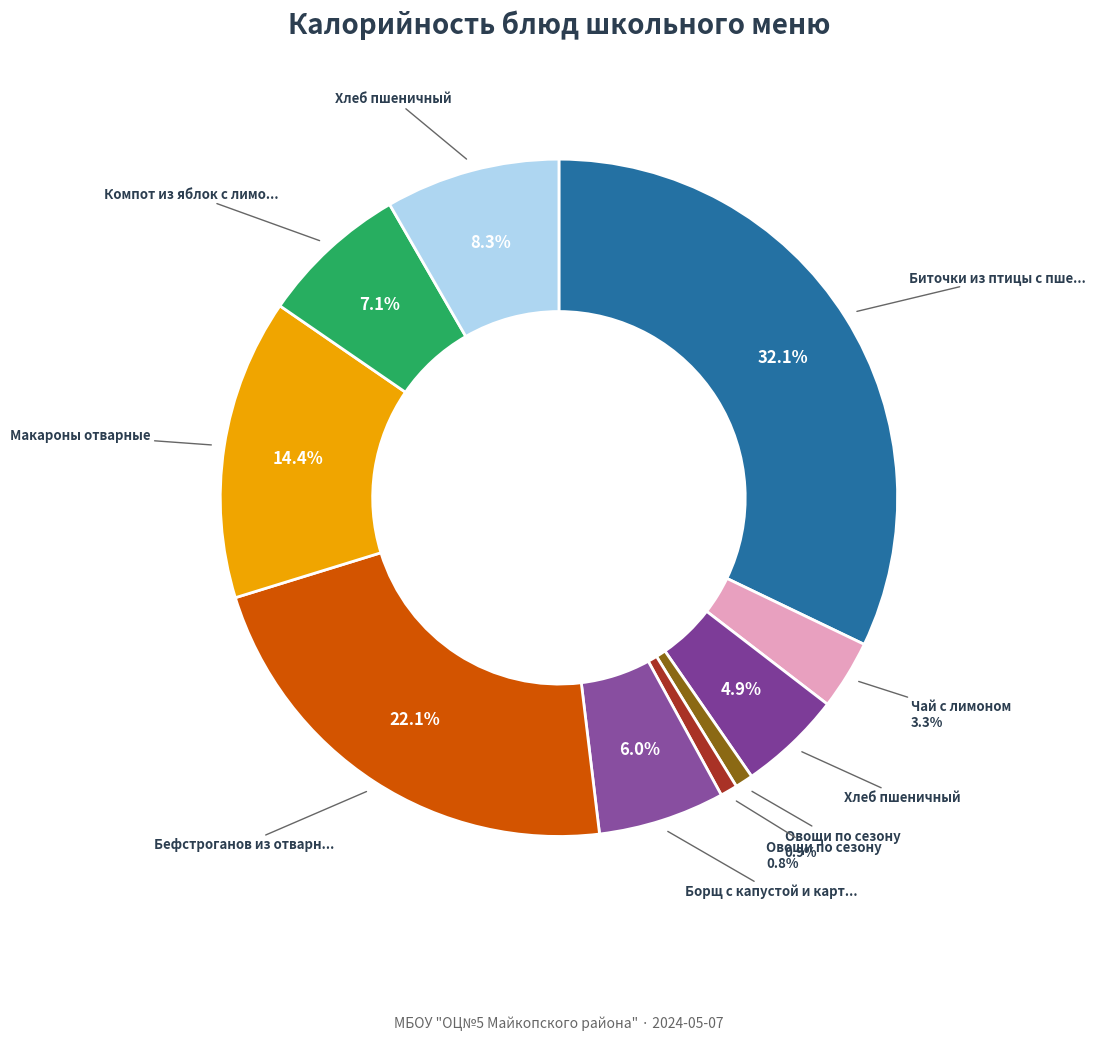

Rank the categories by value from highest to lowest.

Биточки из птицы с пшеничной кашей, Бефстроганов из отварной говядины, Макароны отварные, Хлеб пшеничный (обед), Компот из яблок с лимоном, Борщ с капустой и картофелем, Хлеб пшеничный (завтрак), Чай с лимоном, Овощи по сезону (кап кваш), Овощи по сезону (икра каб)